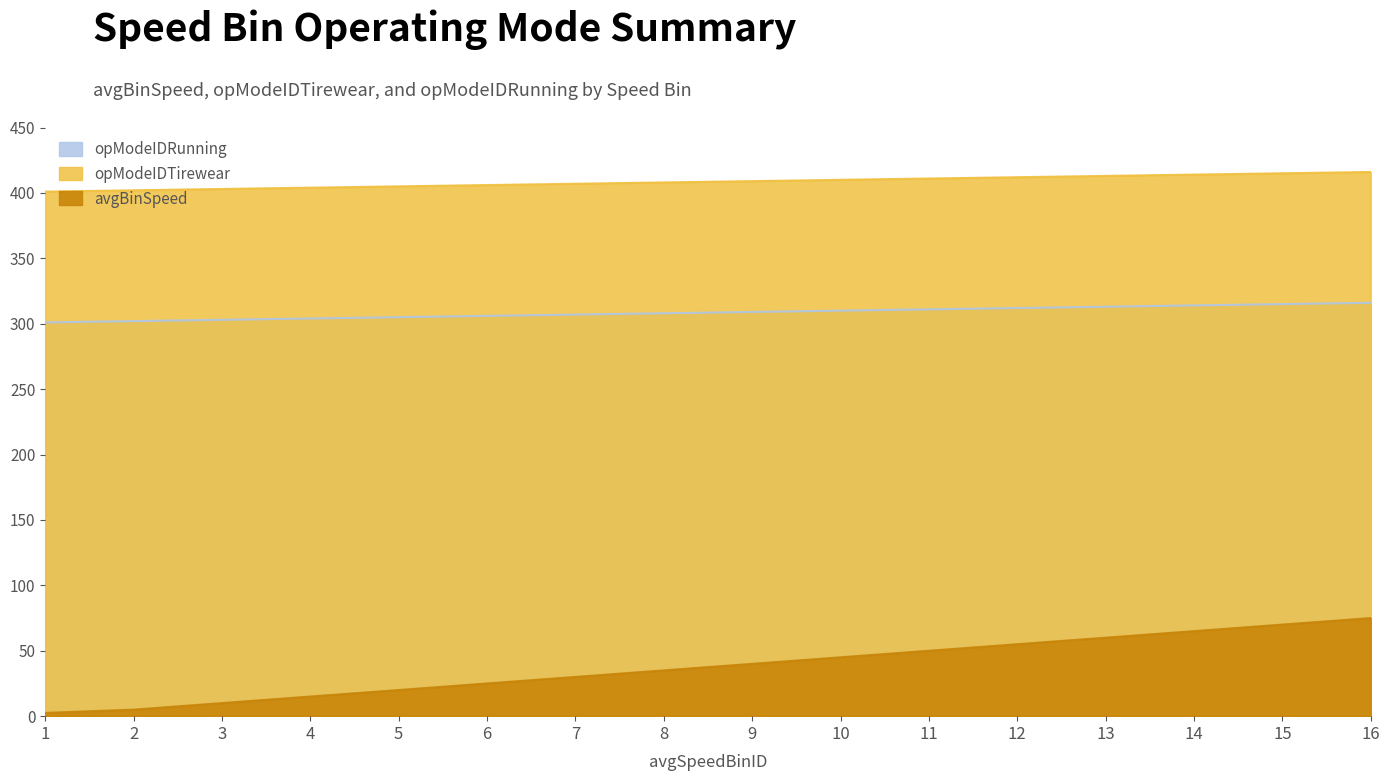

Reading right to left, what are all the values shown in this chart?

avgBinSpeed: 16=75.0	15=70.0	14=65.0	13=60.0	12=55.0	11=50.0	10=45.0	9=40.0	8=35.0	7=30.0	6=25.0	5=20.0	4=15.0	3=10.0	2=5.0	1=2.5
opModeIDTirewear: 16=316.0	15=315.0	14=314.0	13=313.0	12=312.0	11=311.0	10=310.0	9=309.0	8=308.0	7=307.0	6=306.0	5=305.0	4=304.0	3=303.0	2=302.0	1=301.0
opModeIDRunning: 16=416.0	15=415.0	14=414.0	13=413.0	12=412.0	11=411.0	10=410.0	9=409.0	8=408.0	7=407.0	6=406.0	5=405.0	4=404.0	3=403.0	2=402.0	1=401.0